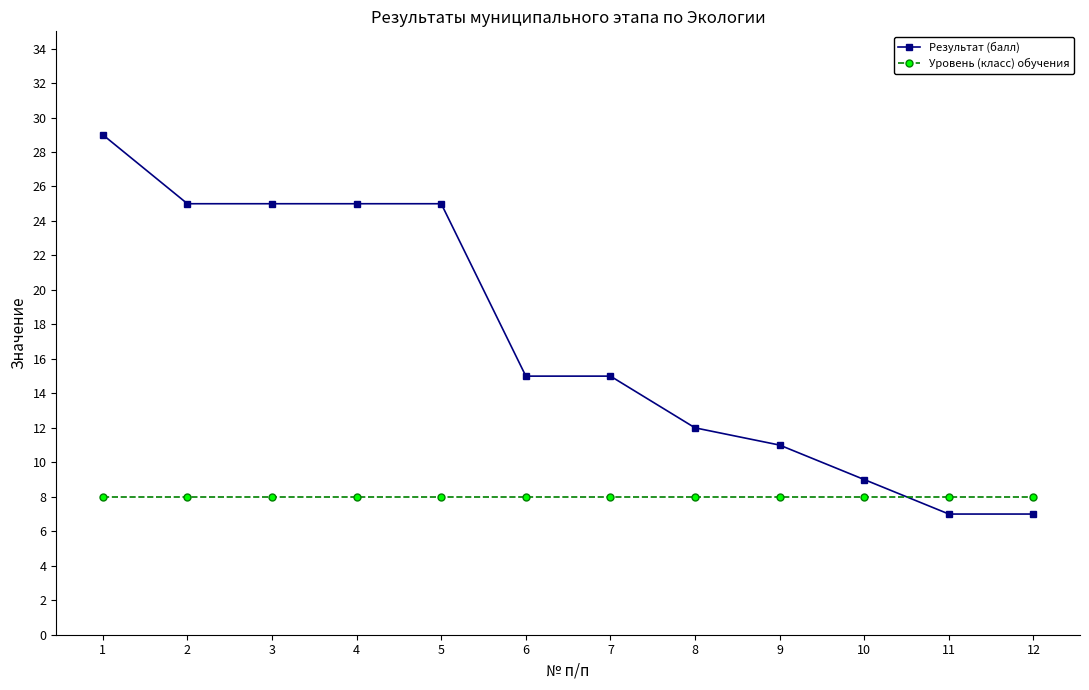

True or false: Уровень (класс) обучения and Результат (балл) cross at least once.

True